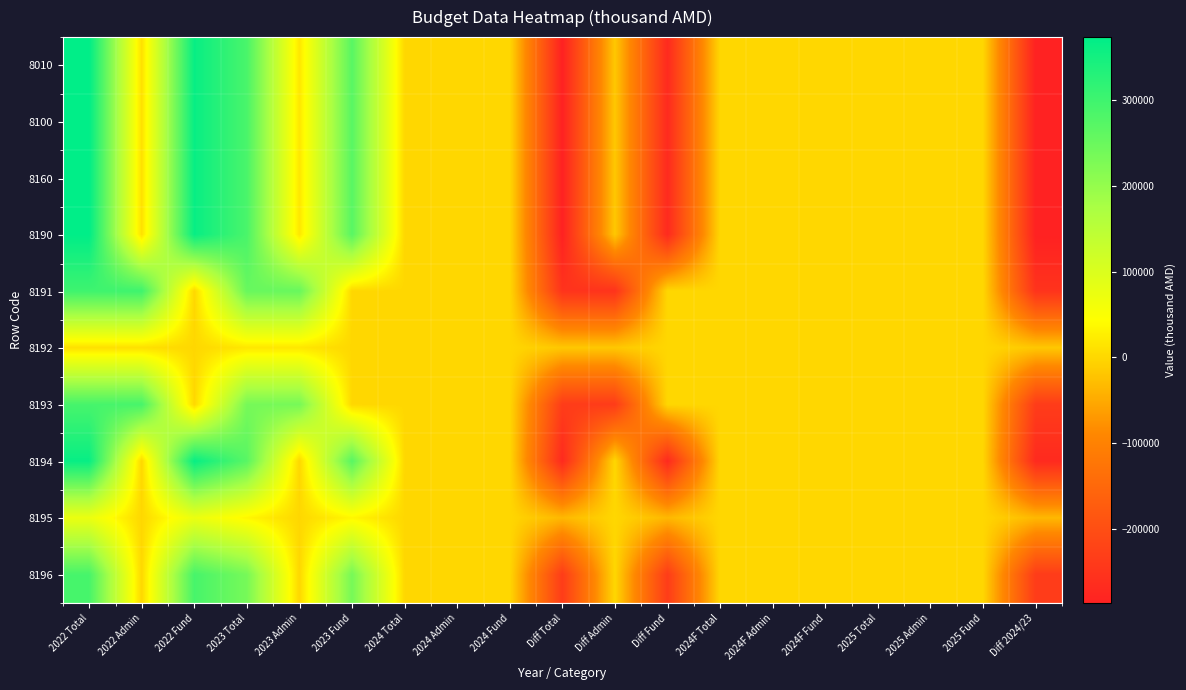

What is the minimum value shown in the chart?

-286979.9